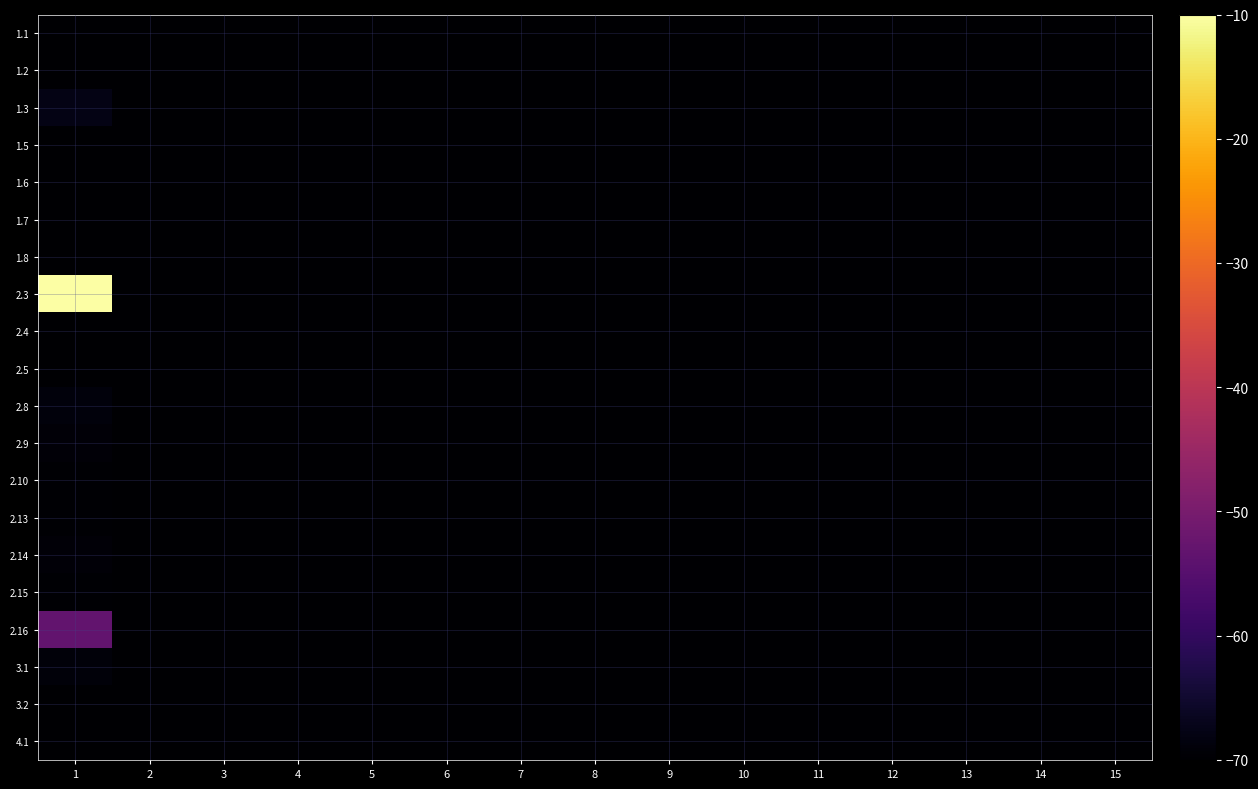

How many categories are shown in the chart?

15